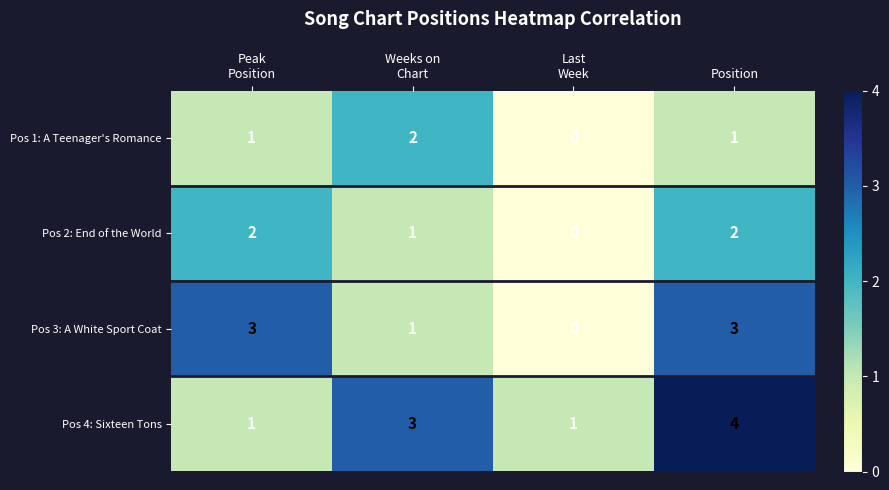

Count the number of data series in this chart.

4